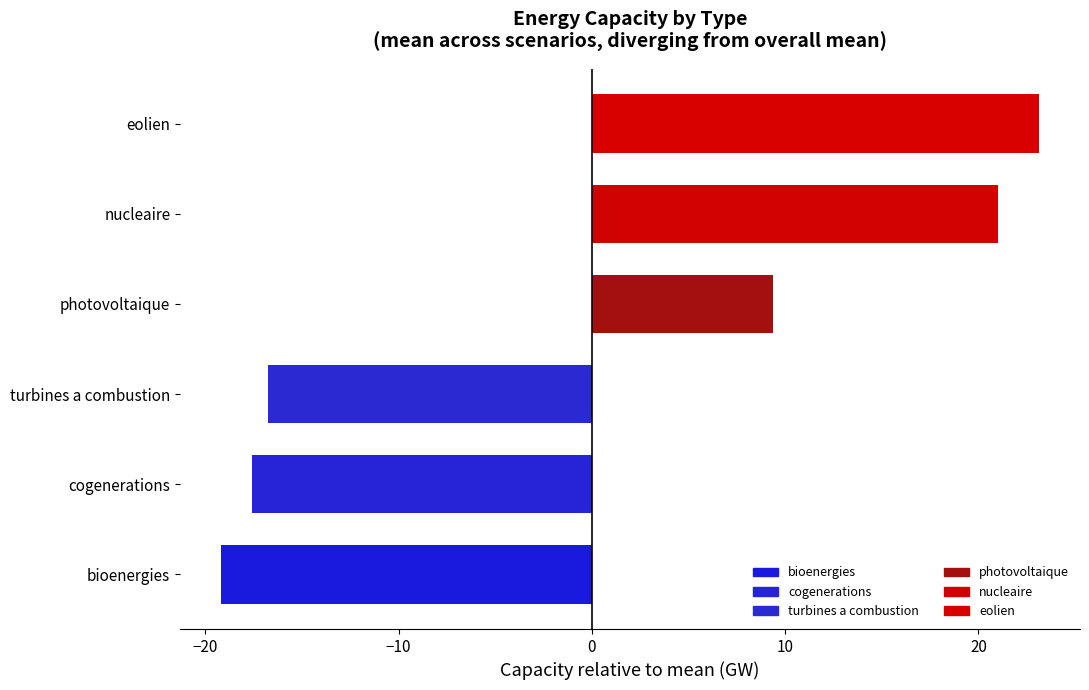

Are the bars grouped side by side (vs. stacked)?

Yes